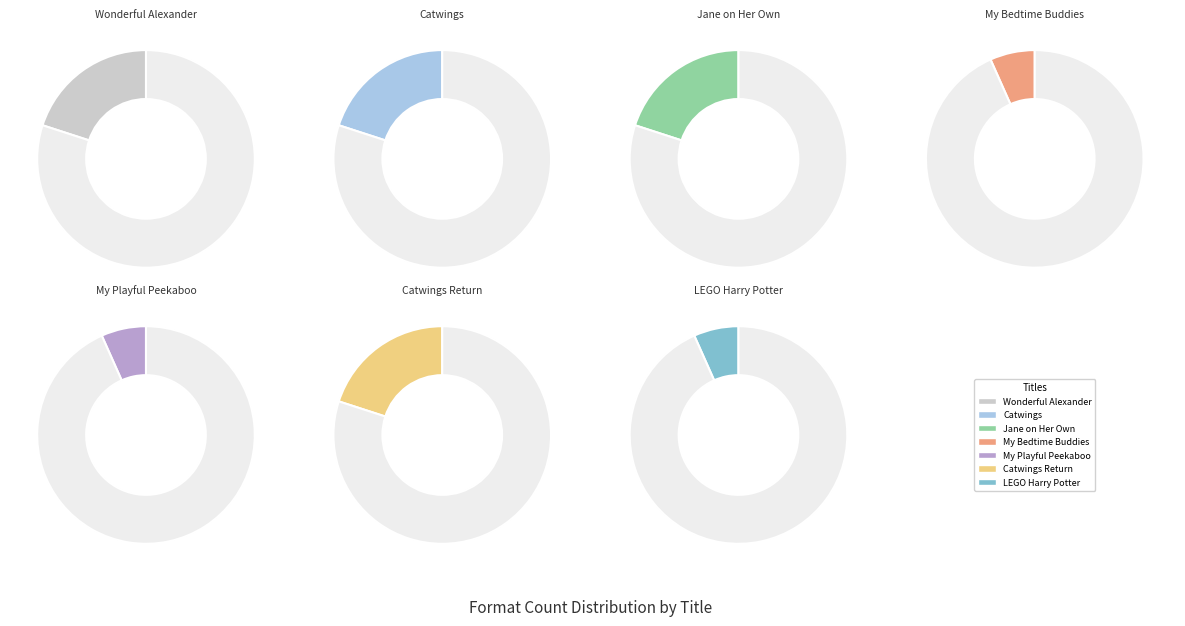

What is the change in value from Wonderful Alexander and the Catwings to Catwings Return?

-2140